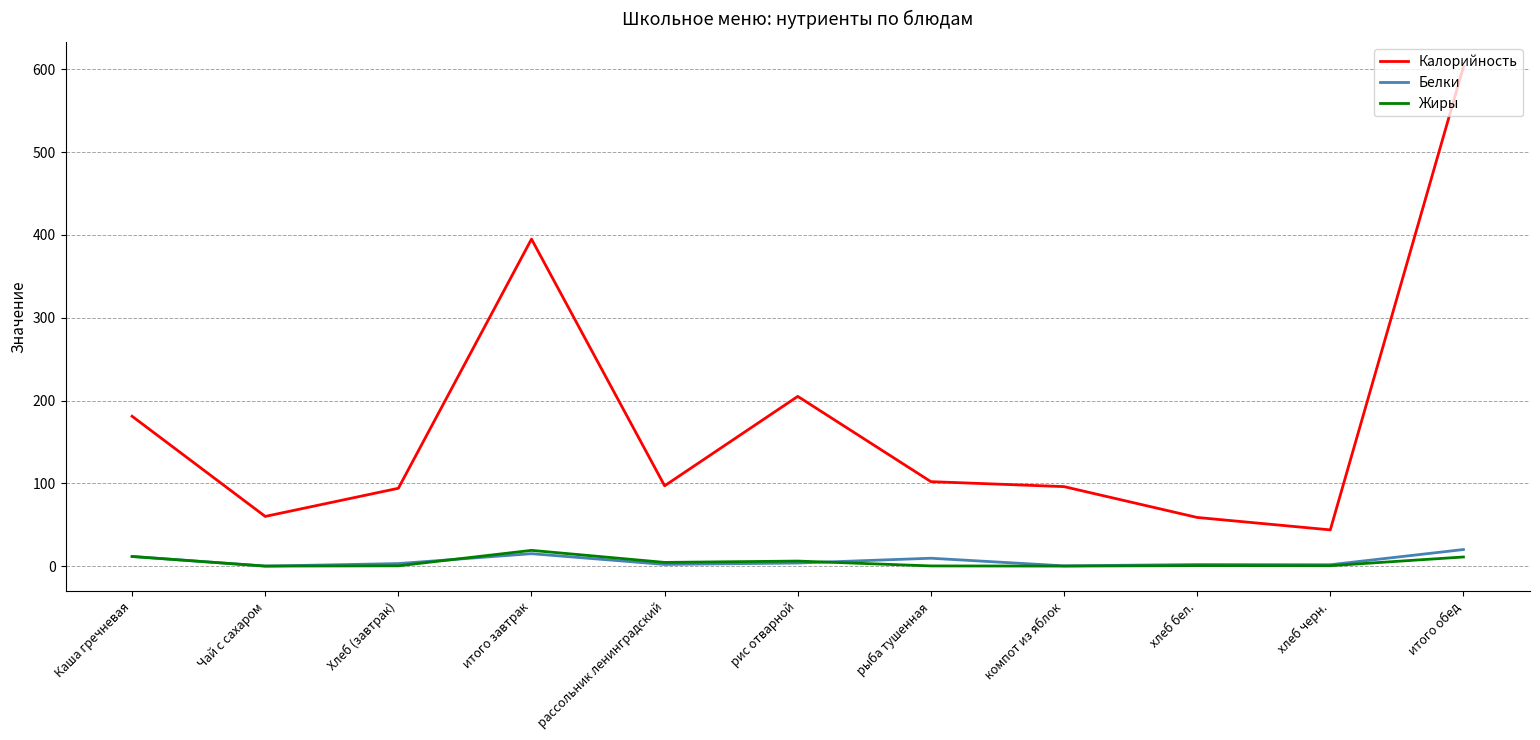

What is the difference between the maximum and minimum values in the Жиры series?

19.0